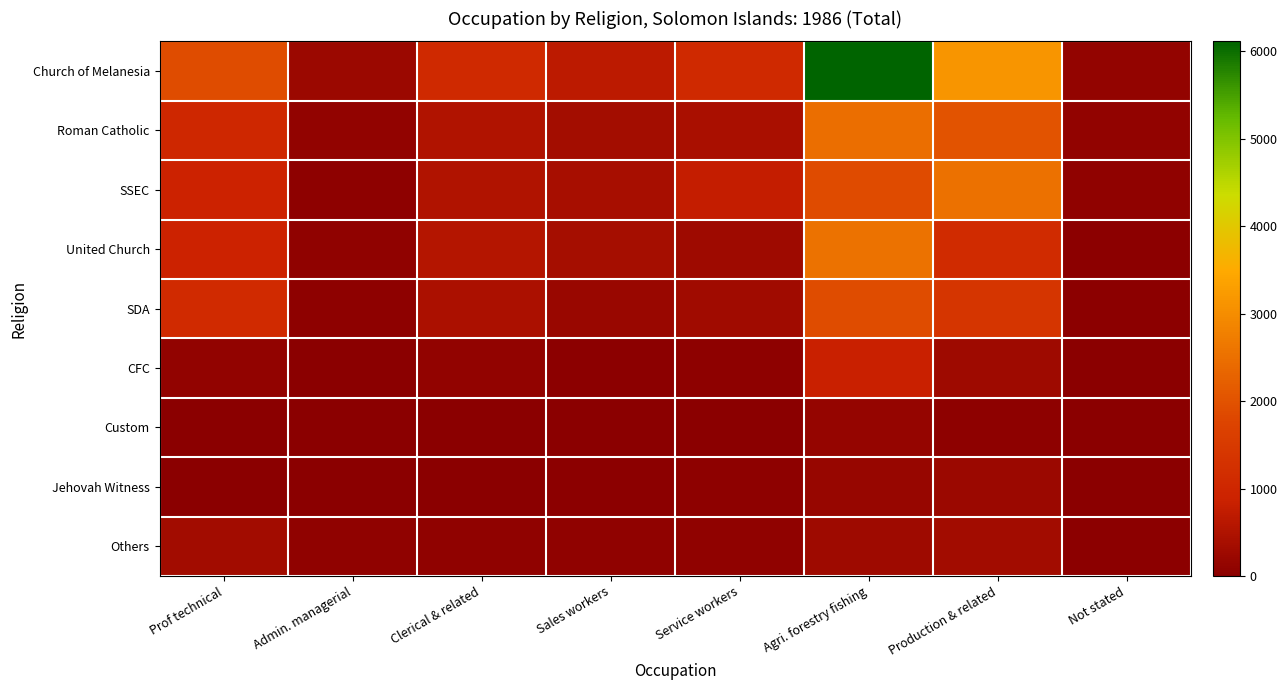

Between Prof technical and Clerical & related, which is larger?

Prof technical